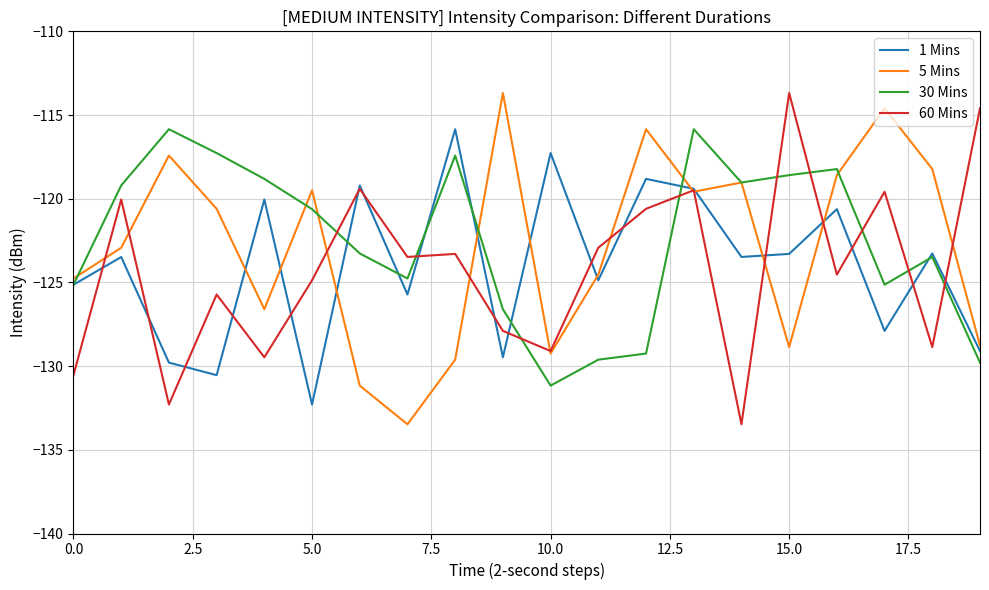

What is the maximum value for 30 Mins?

-115.8